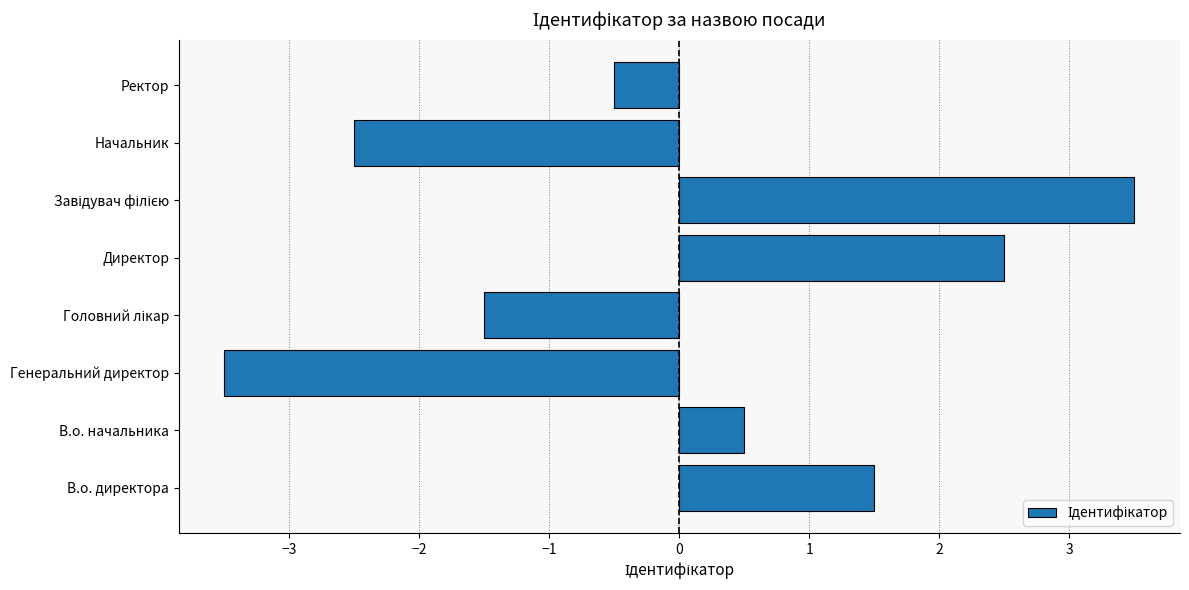

True or false: the data shows 0.5 at В.о. начальника.

True